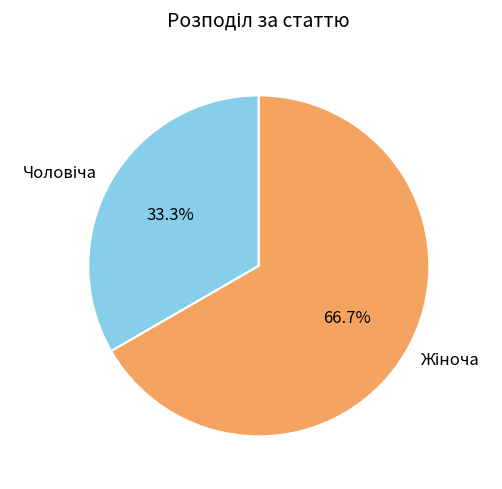

Is there a majority slice in this chart?

Yes